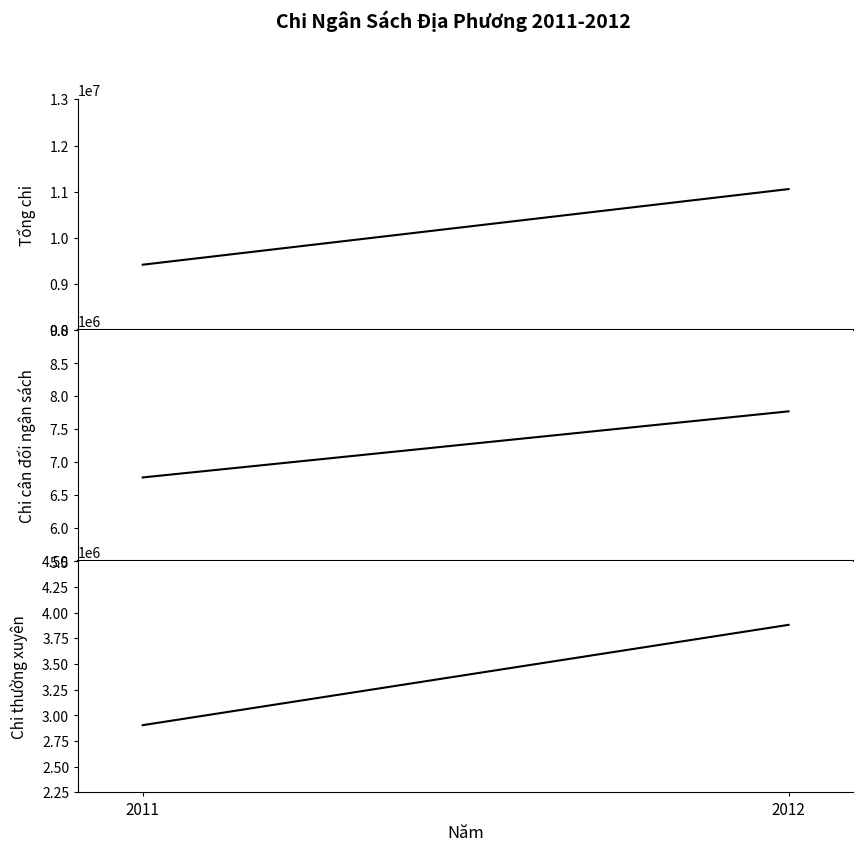

Between 2011 and 2012, which series saw the biggest shift?

Tổng chi